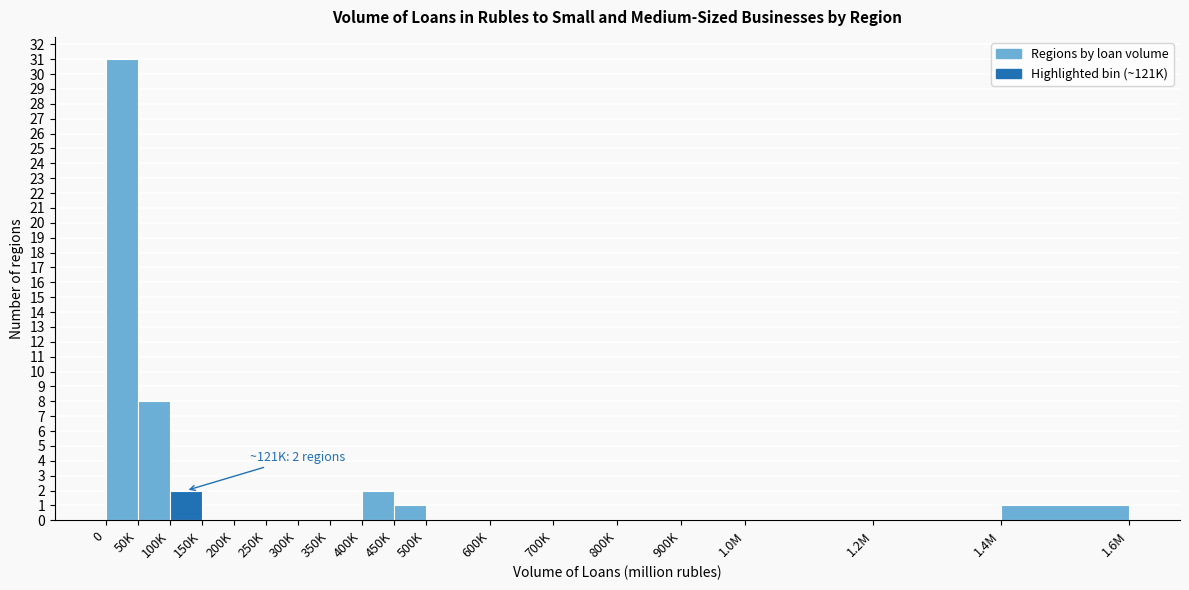

Reading left to right, extract all data points from this chart.

0=31	50K=8	100K=2	150K=0	200K=0	250K=0	300K=0	350K=0	400K=2	450K=1	500K=0	600K=0	700K=0	800K=0	900K=0	1.0M=0	1.2M=0	1.4M=1